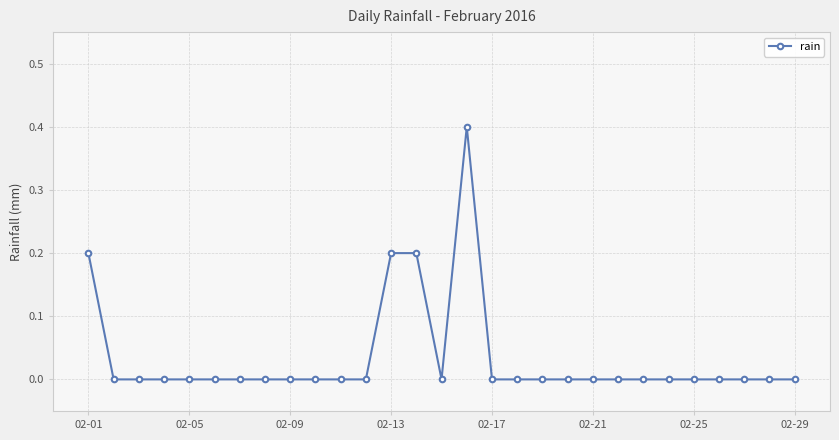

How many distinct data groups are displayed?

1